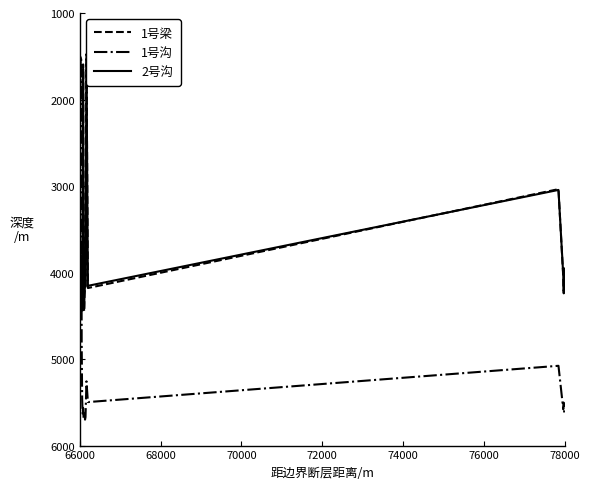

What is the difference between the maximum and minimum values in the 1号梁 series?

3078.5